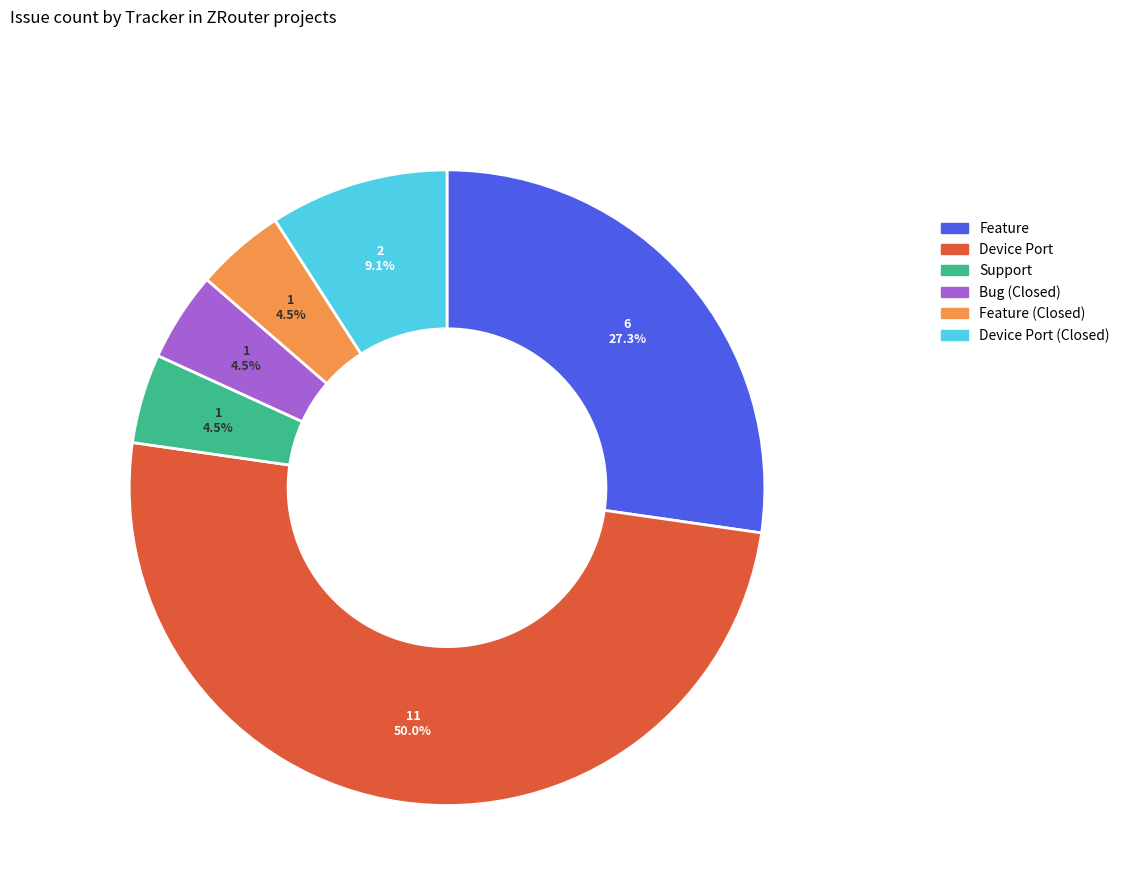

What percentage is NOT represented by Support?

95.5%